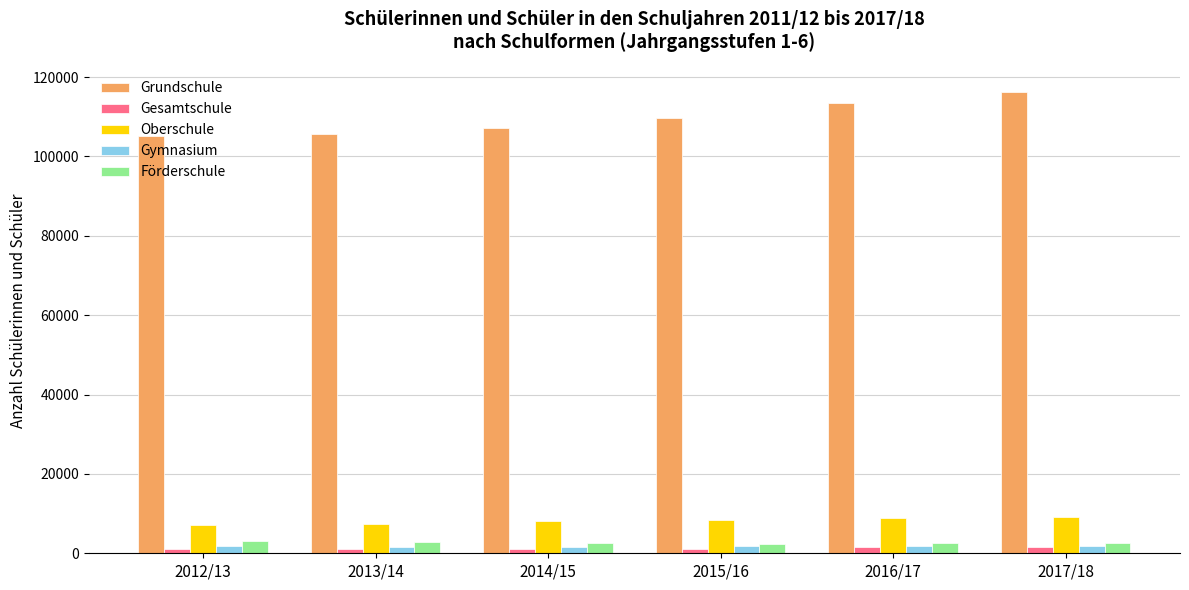

What is the difference between the maximum and minimum values in the Gesamtschule series?

483